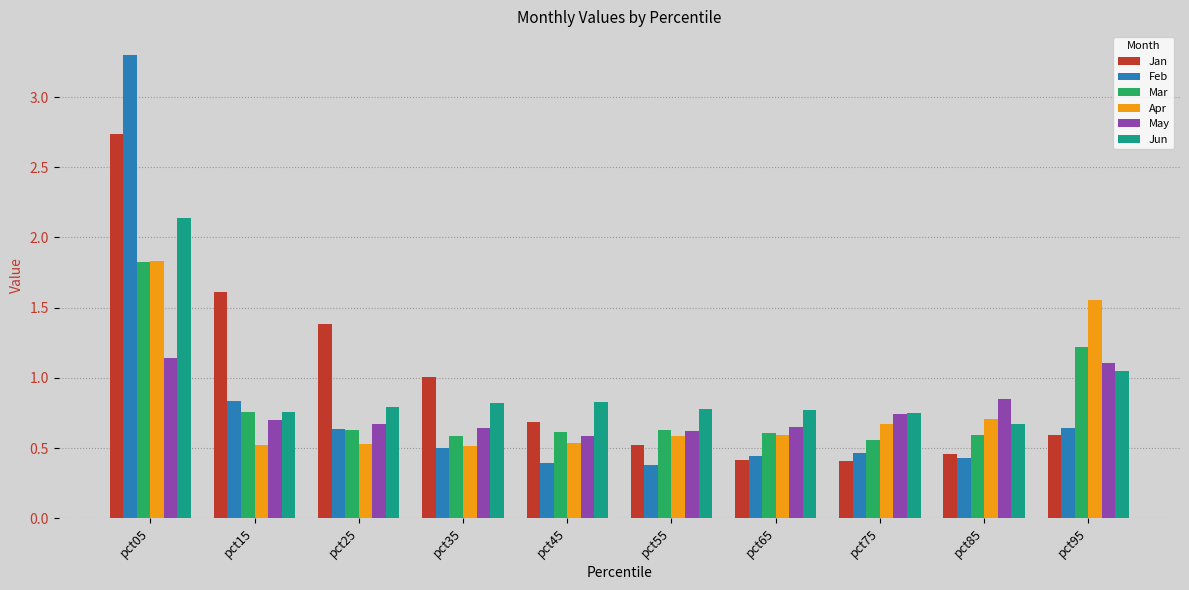

The value of May at pct95 is 1.1. True or false?

True